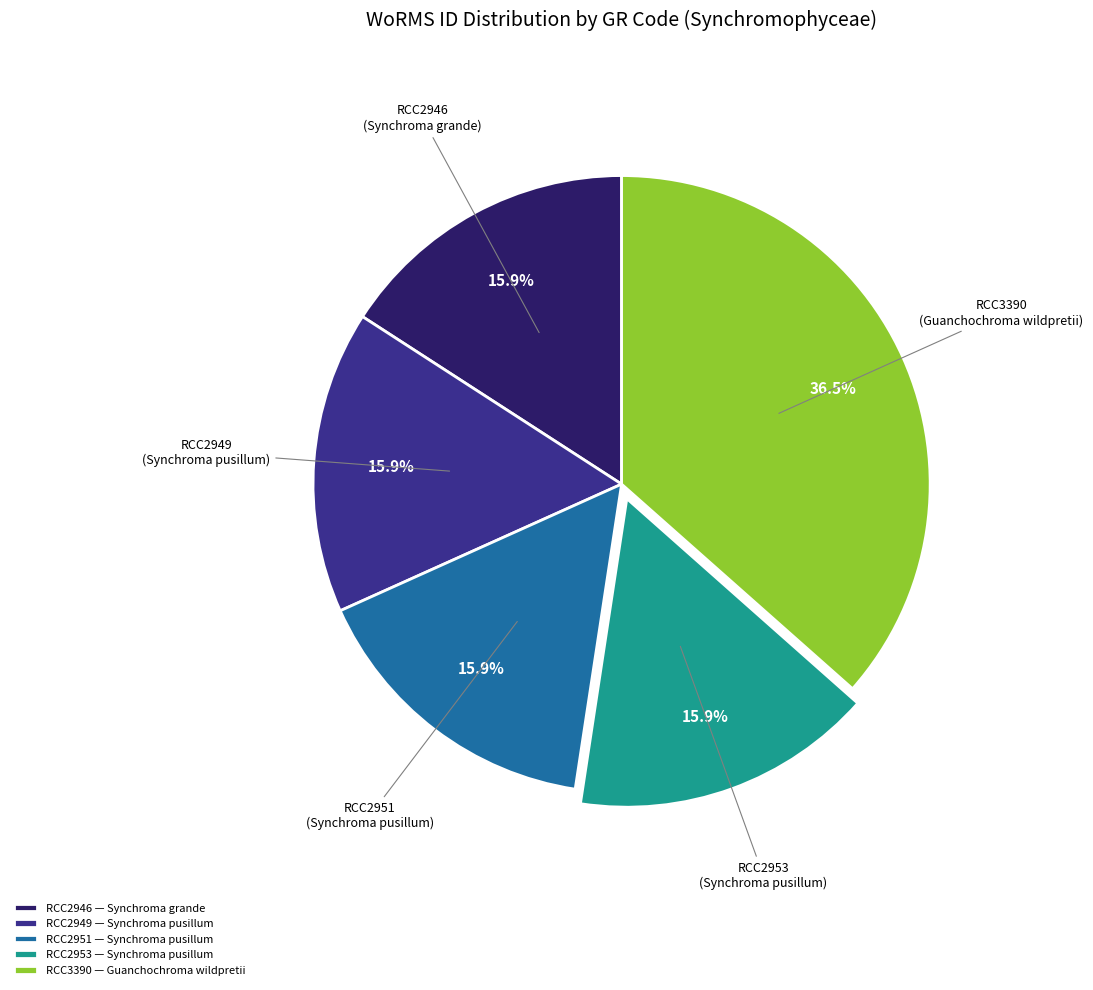

To the nearest percent, what portion does RCC2951 represent?

16%